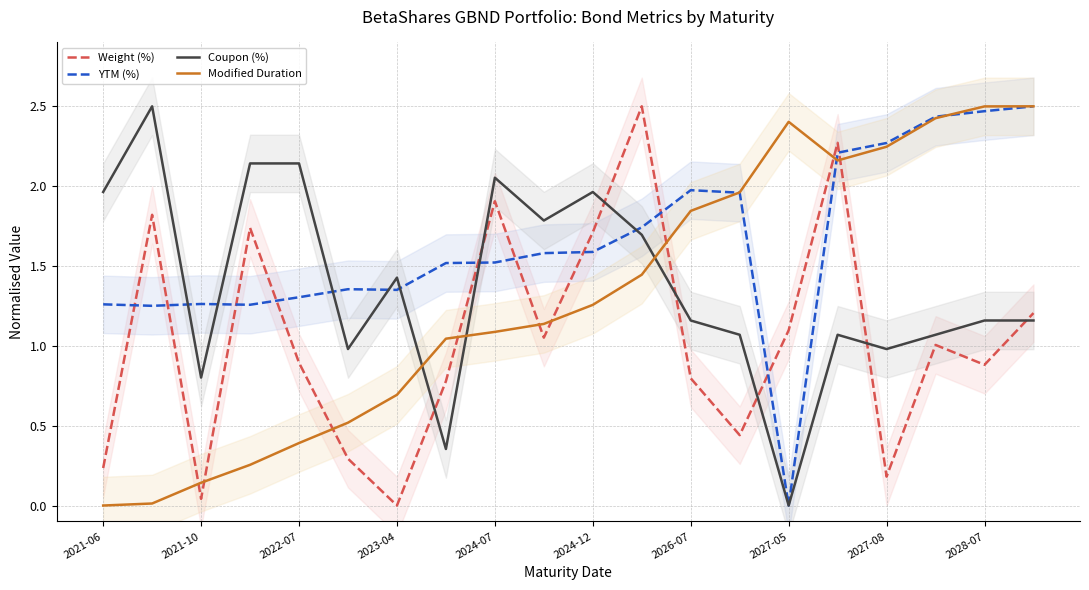

What is the difference between the second highest and minimum values in the YTM (%) series?

2.5